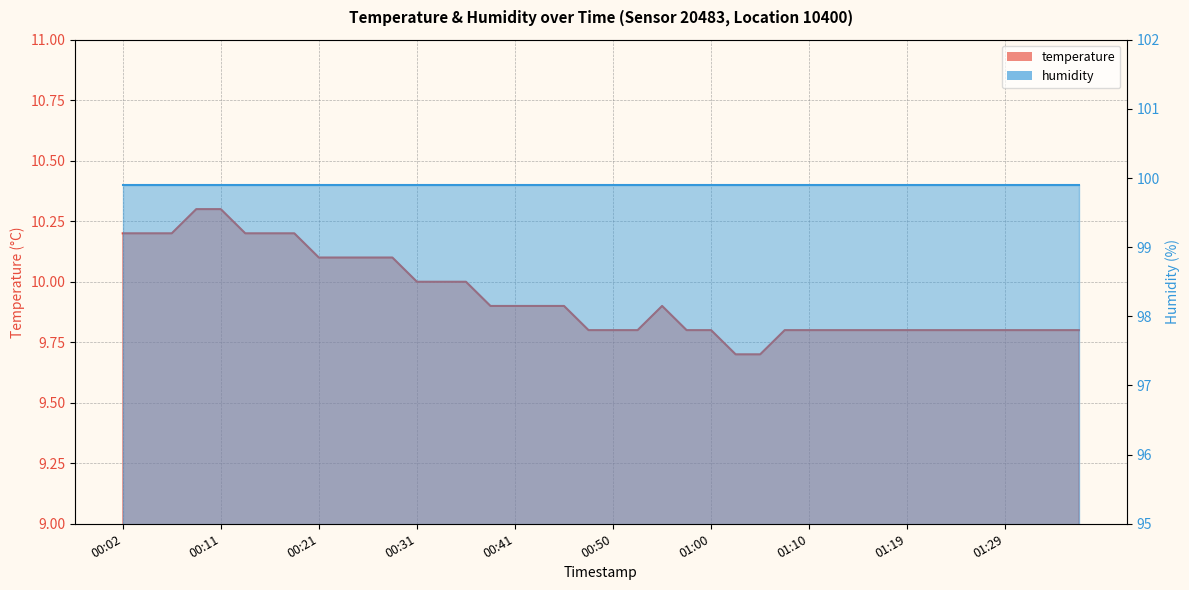

How many values are between 9 and 10?

28